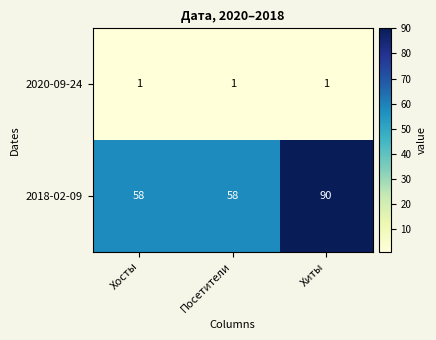

What is the approximate value of 2018-02-09 at Хосты, to the nearest 10?

60